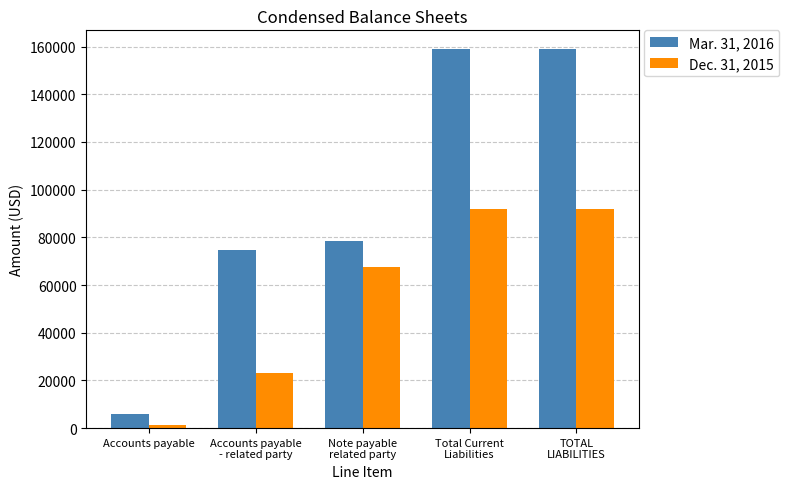

What is the value of the Dec. 31, 2015 bar at the 4th from the left?

91884